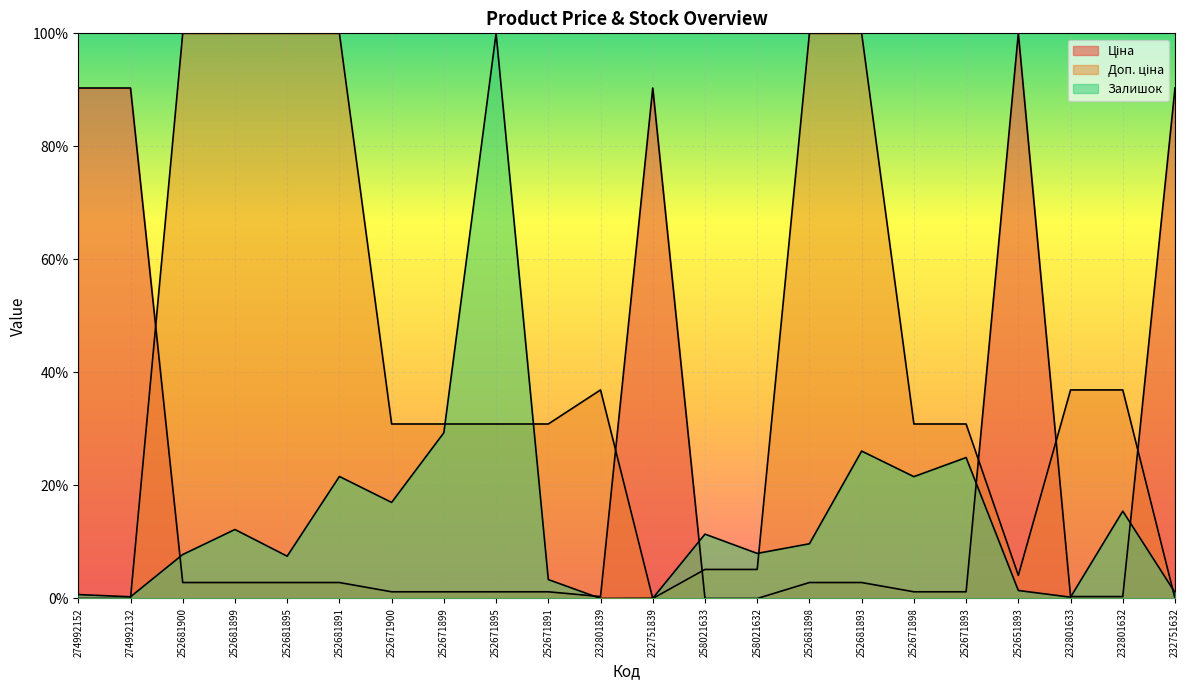

Reading right to left, list all the values displayed in this chart.

Ціна: 232751632=90.3	232801632=0.3	232801633=0.3	252651893=100.0	252671893=1.2	252671898=1.2	252681893=2.8	252681898=2.8	258021632=0.0	258021633=0.0	232751839=90.3	232801839=0.3	252671891=1.2	252671895=1.2	252671899=1.2	252671900=1.2	252681891=2.8	252681895=2.8	252681899=2.8	252681900=2.8	274992132=90.3	274992152=90.3
Доп. ціна: 232751632=0.0	232801632=36.9	232801633=36.9	252651893=4.1	252671893=30.9	252671898=30.9	252681893=100.0	252681898=100.0	258021632=5.1	258021633=5.1	232751839=0.0	232801839=36.9	252671891=30.9	252671895=30.9	252671899=30.9	252671900=30.9	252681891=100.0	252681895=100.0	252681899=100.0	252681900=100.0	274992132=0.0	274992152=0.0
Залишок: 232751632=1.0	232801632=15.5	232801633=0.2	252651893=1.4	252671893=24.9	252671898=21.6	252681893=26.1	252681898=9.7	258021632=8.0	258021633=11.4	232751839=0.0	232801839=0.0	252671891=3.3	252671895=100.0	252671899=29.3	252671900=17.0	252681891=21.6	252681895=7.5	252681899=12.2	252681900=7.8	274992132=0.3	274992152=0.7